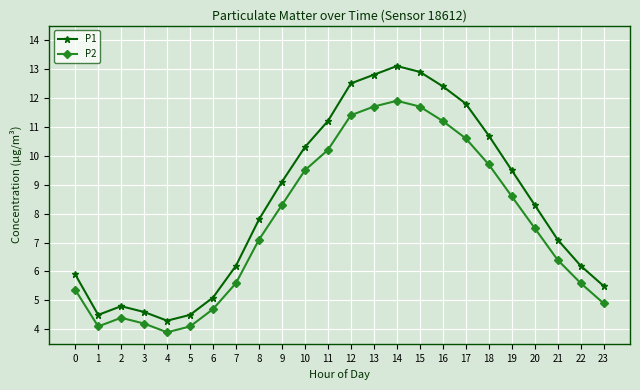

Which series has the widest spread of values?

P1